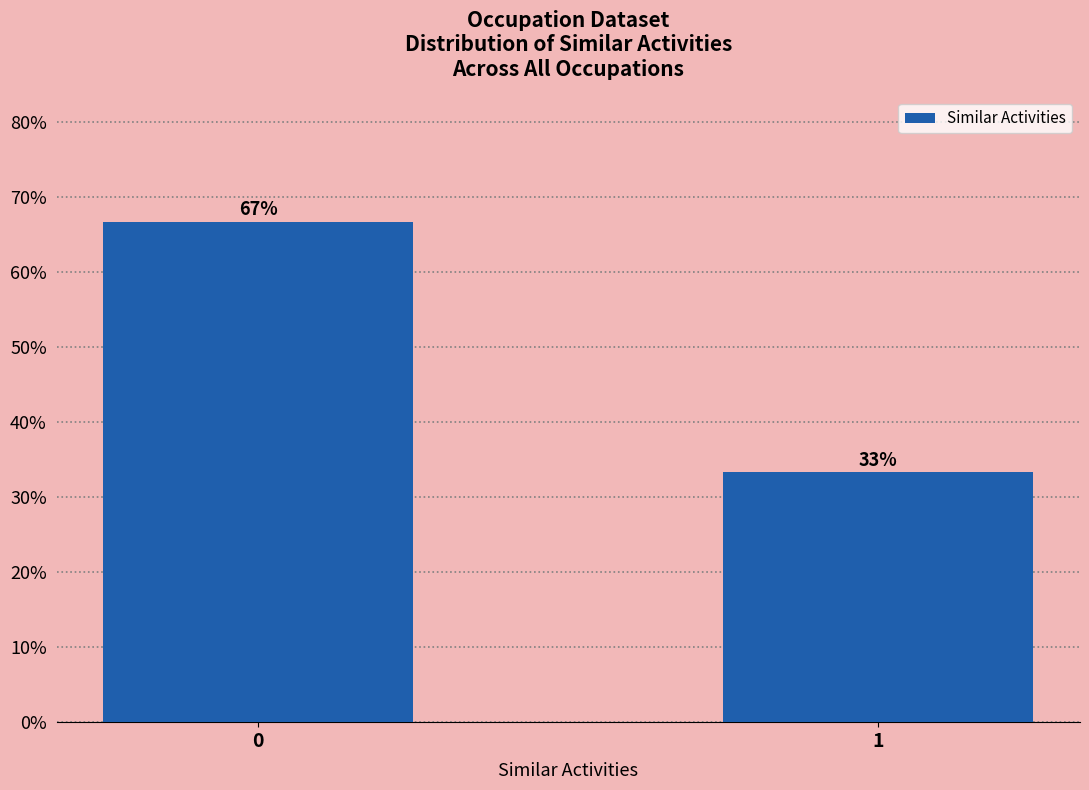

What is the sum of all values?

100.0